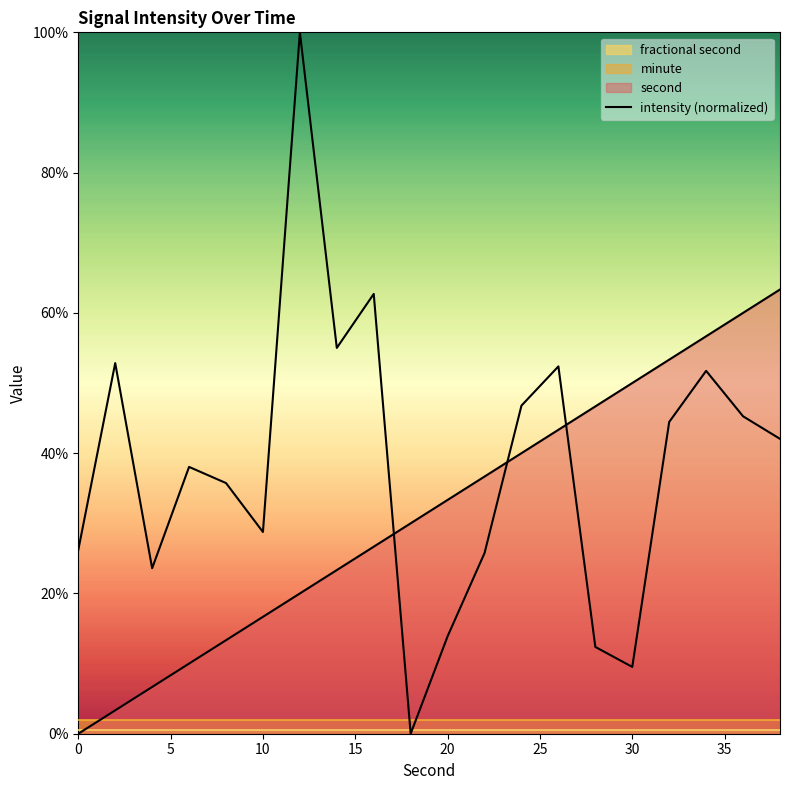

Is it true that the value at 12 is 79.6?

False